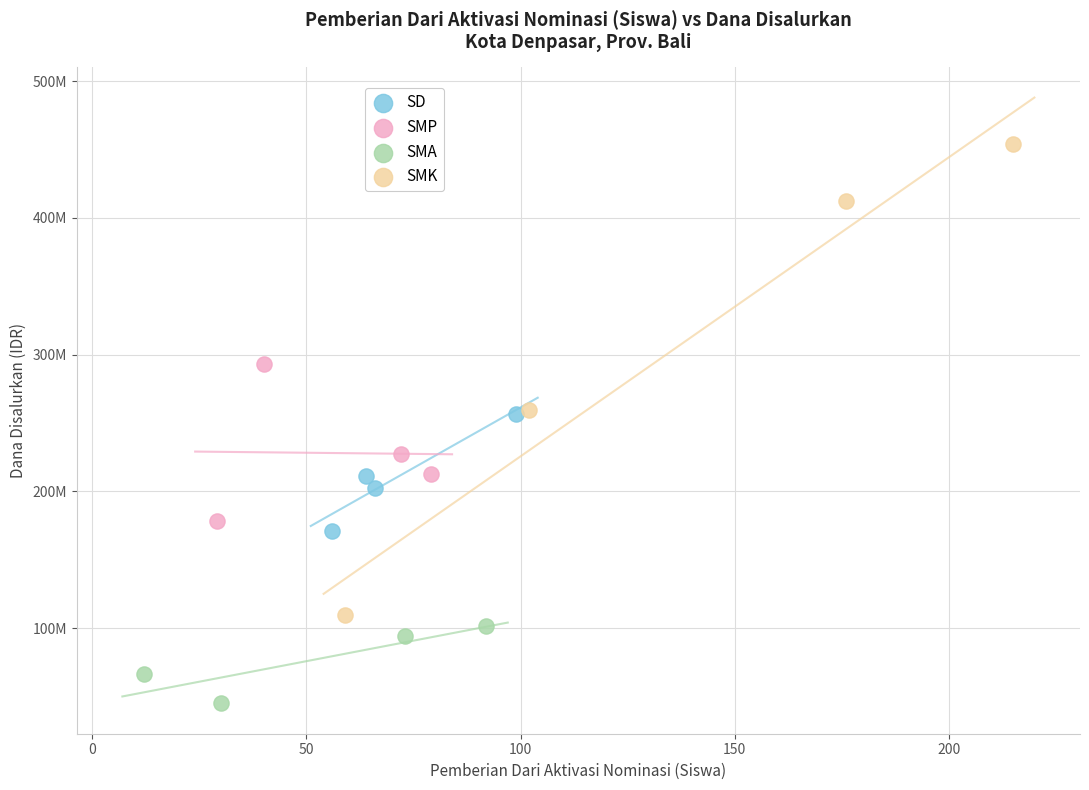

Which series has the widest spread of Y values?

SMK